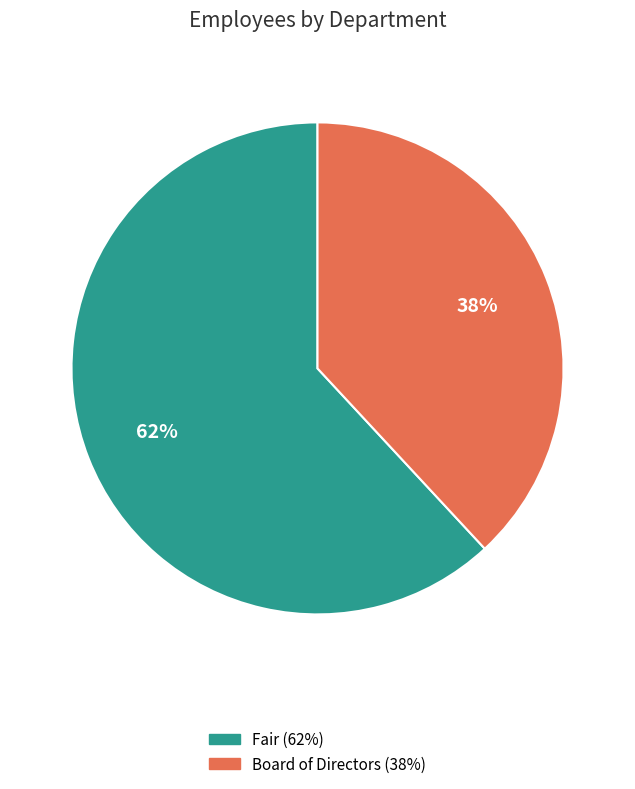

To the nearest percent, what is the difference between the largest and smallest slice percentages?

24%